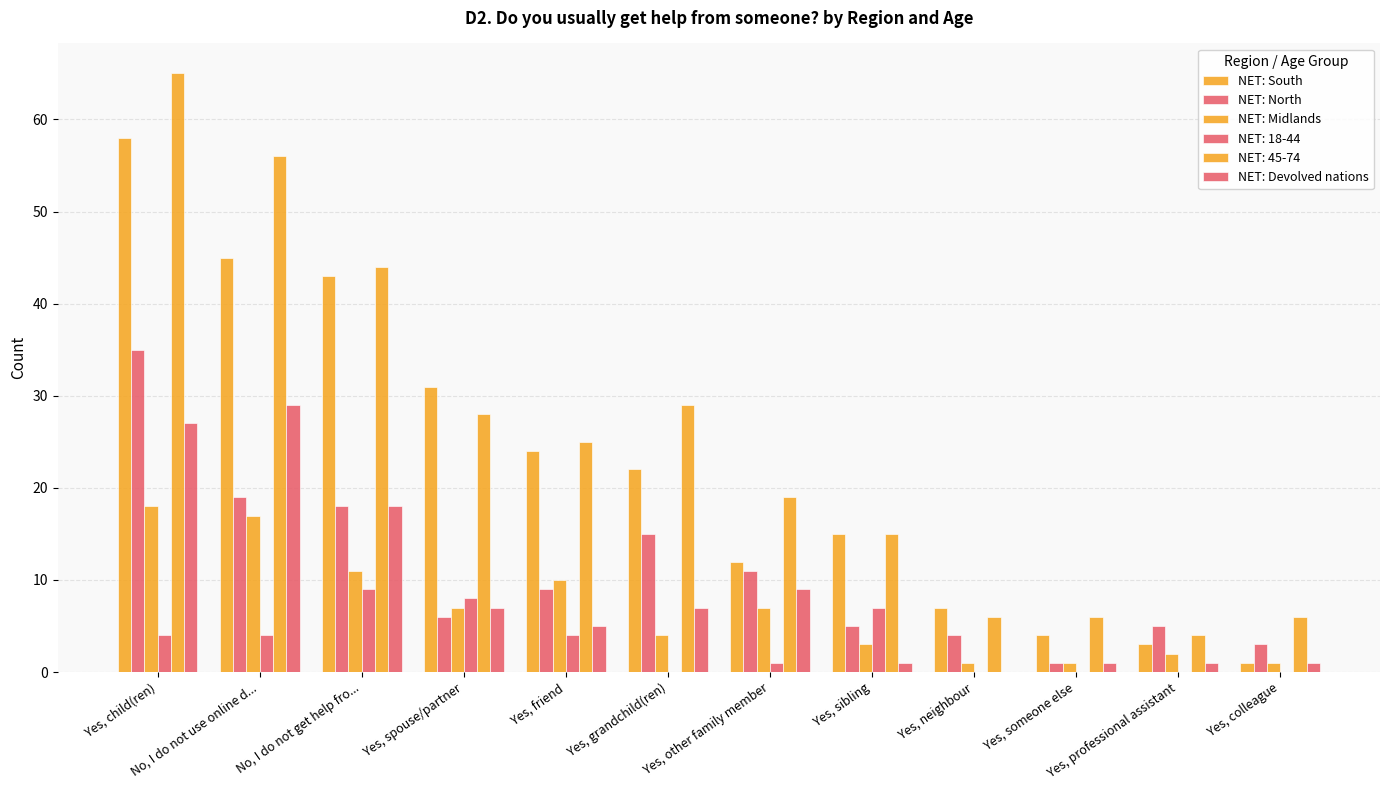

Which series changed the most between No, I do not get help fro... and Yes, colleague?

NET: South